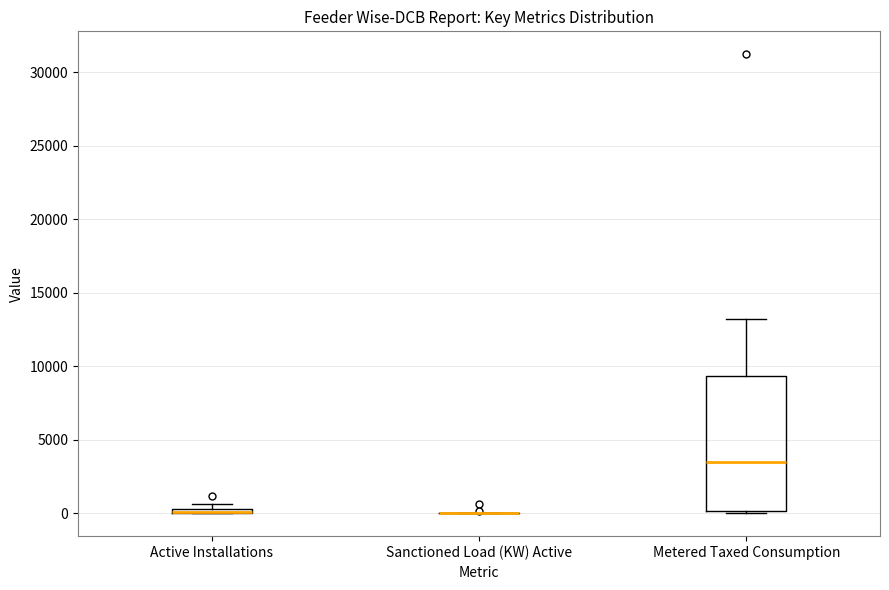

Comparing the boxes themselves (not the whiskers), which one is the tallest?

Metered Taxed Consumption